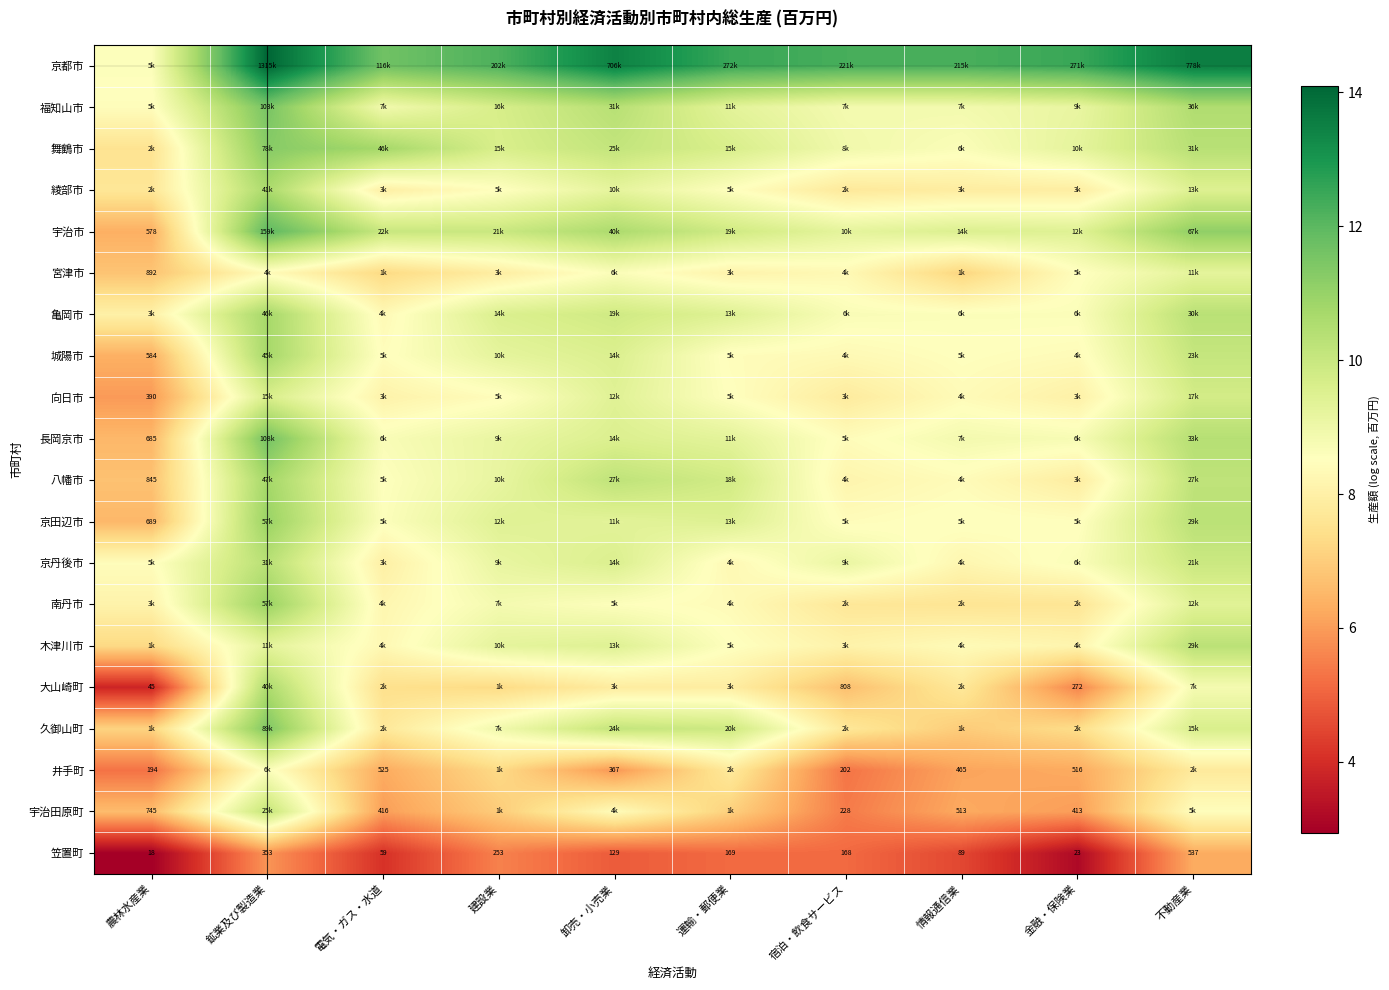

Between 卸売・小売業 and 金融・保険業, which is larger?

卸売・小売業